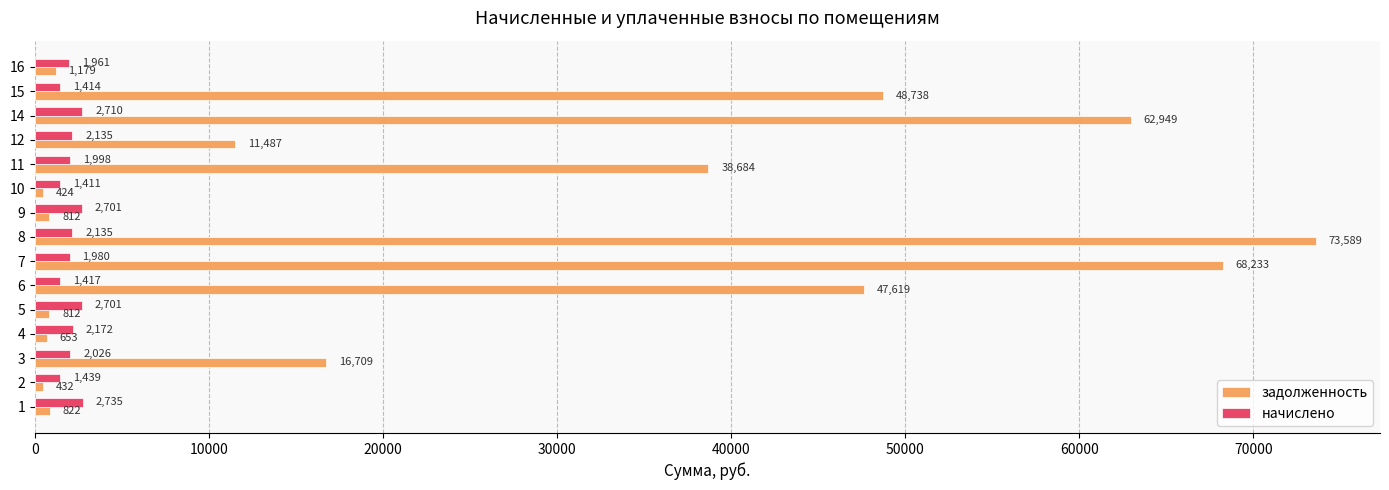

Rank the series by their average value, from lowest to highest.

начислено, задолженность